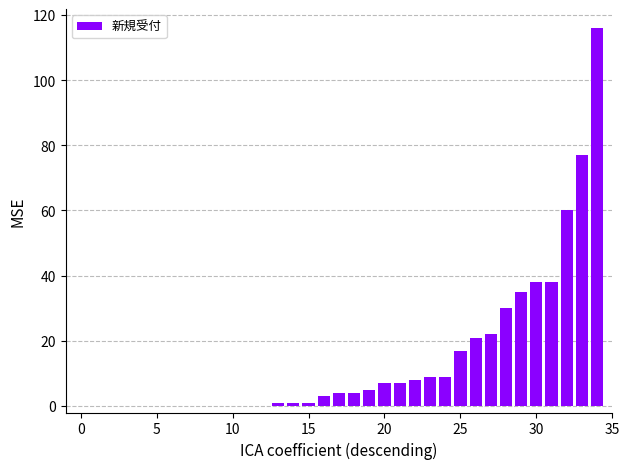

What is the sum of all values?

513